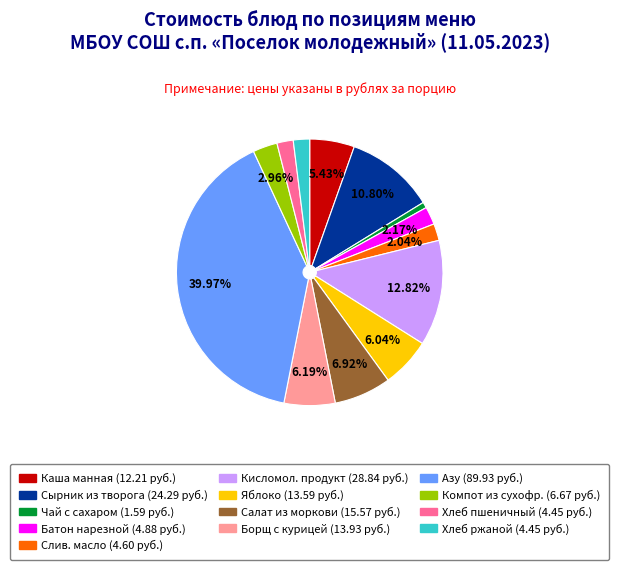

To the nearest percent, what is the average slice percentage?

8%